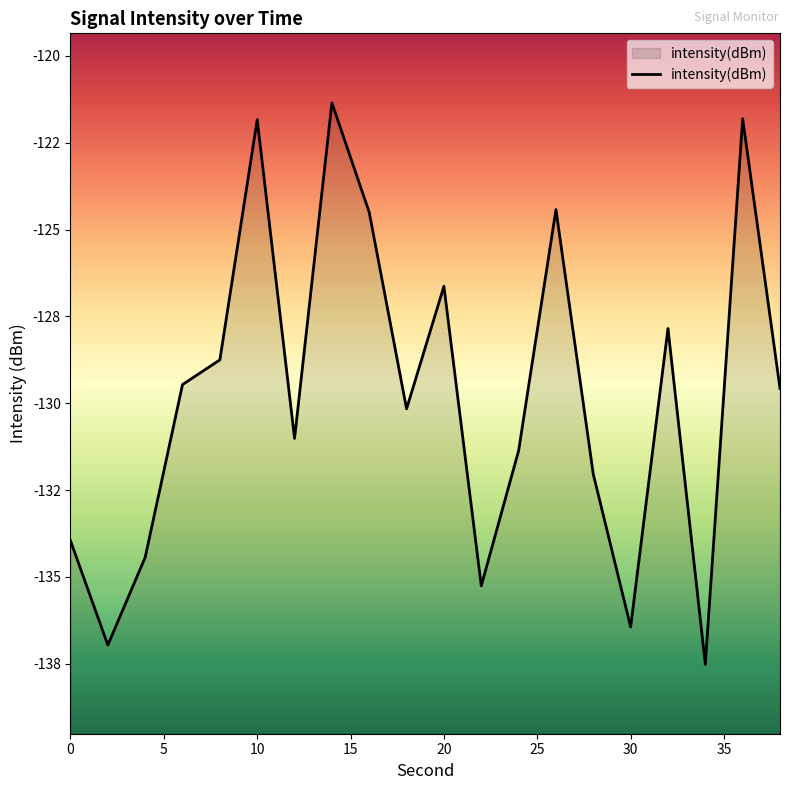

How many lines are shown in the chart?

1